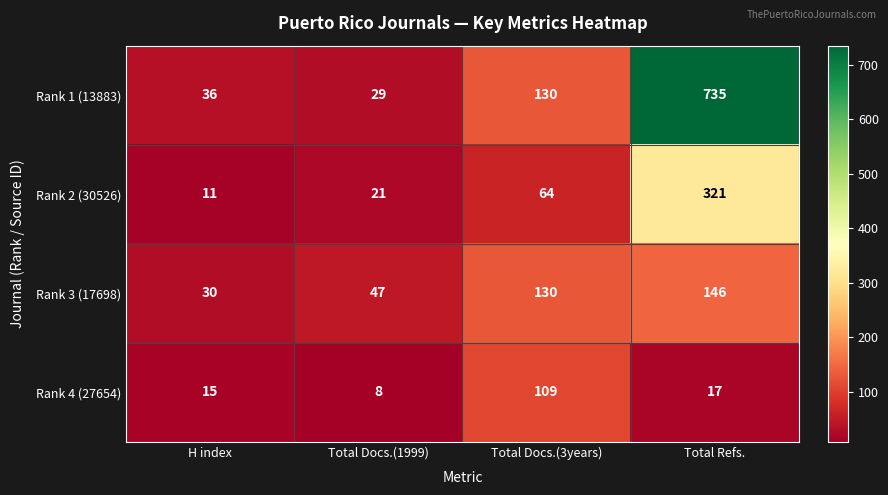

The value of Rank 1 (13883) at Total Docs.(1999) is 29. True or false?

True